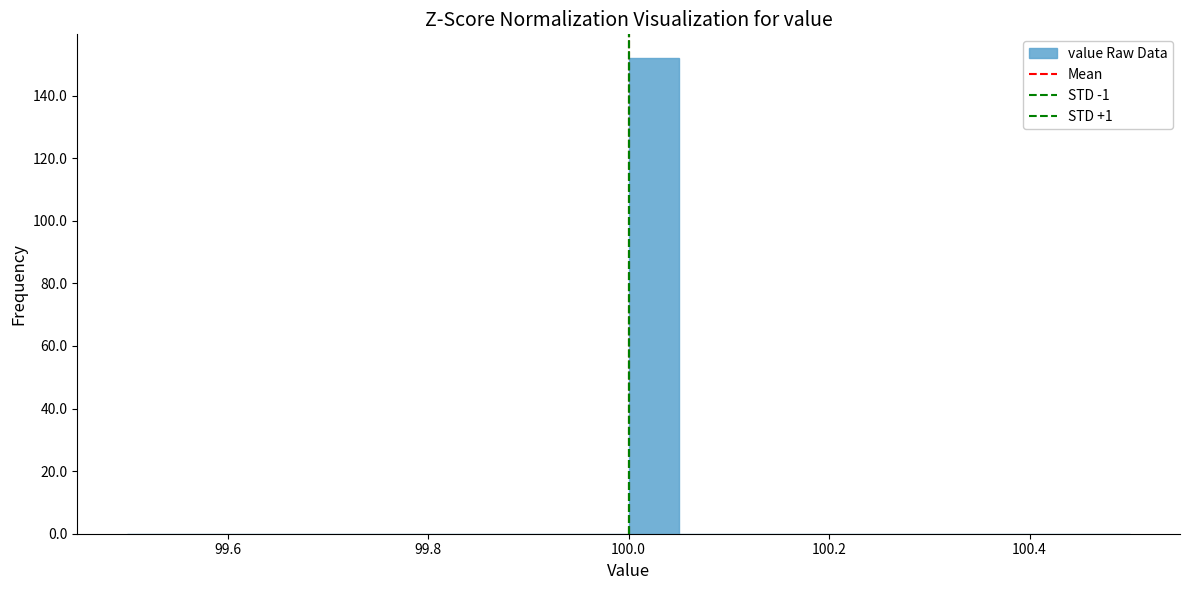

Read against the x-axis, roughly where is the centre of the tallest bar?

100.02